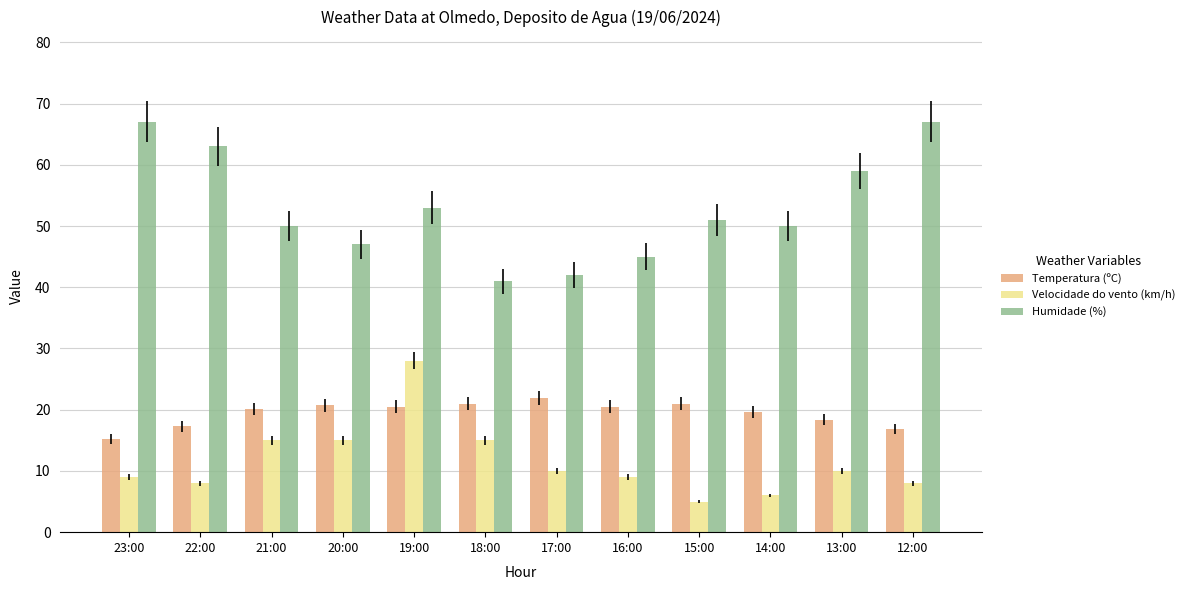

What is the label of the 3rd bar from the left?

21:00